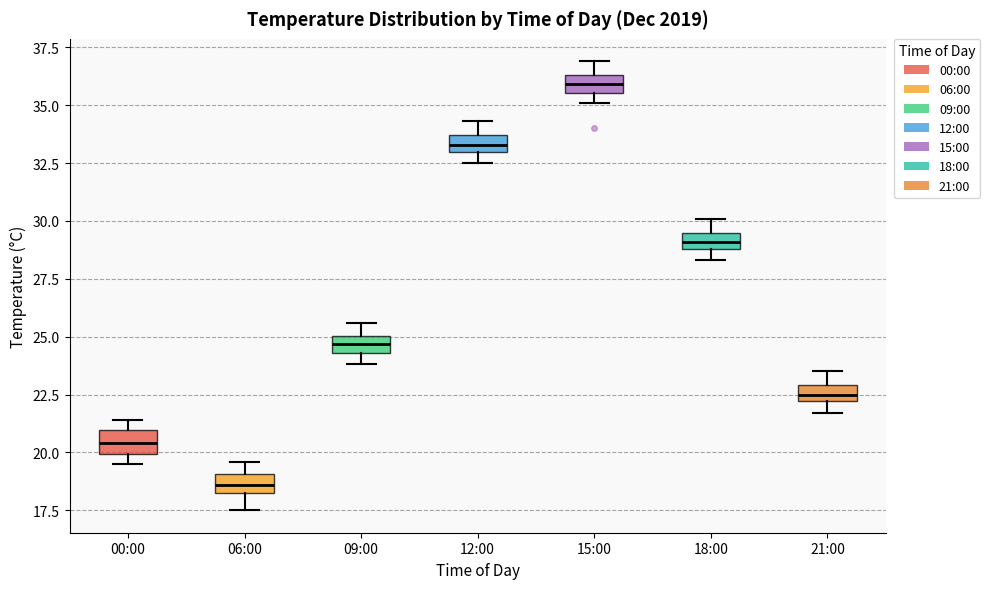

Where is the upper edge of the box for 12:00 on the y-axis? The values are not printed on the chart, so give them approximately, as read against the axis.

33.5